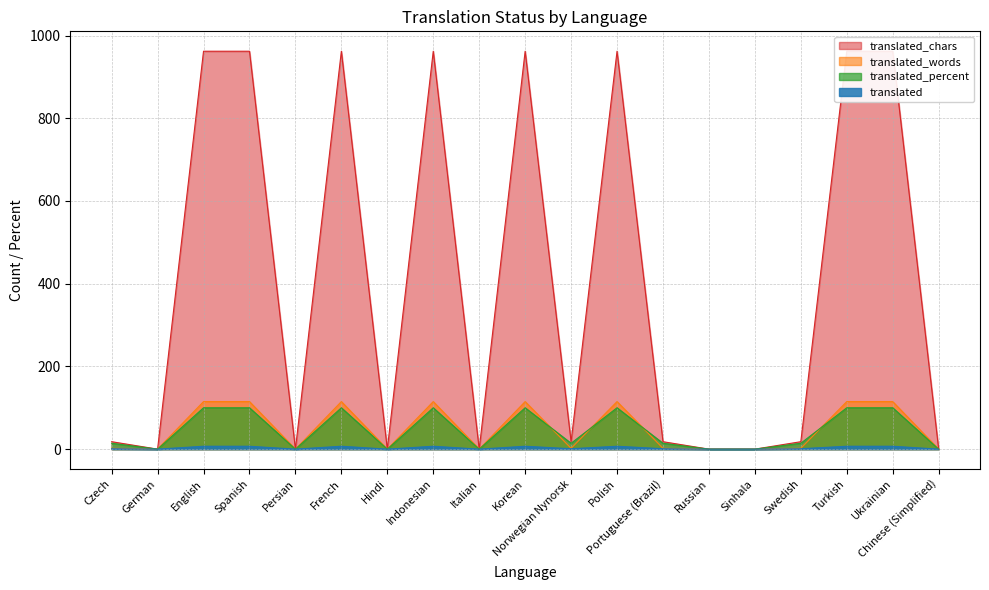

At which category does translated_chars reach its first local valley?

German